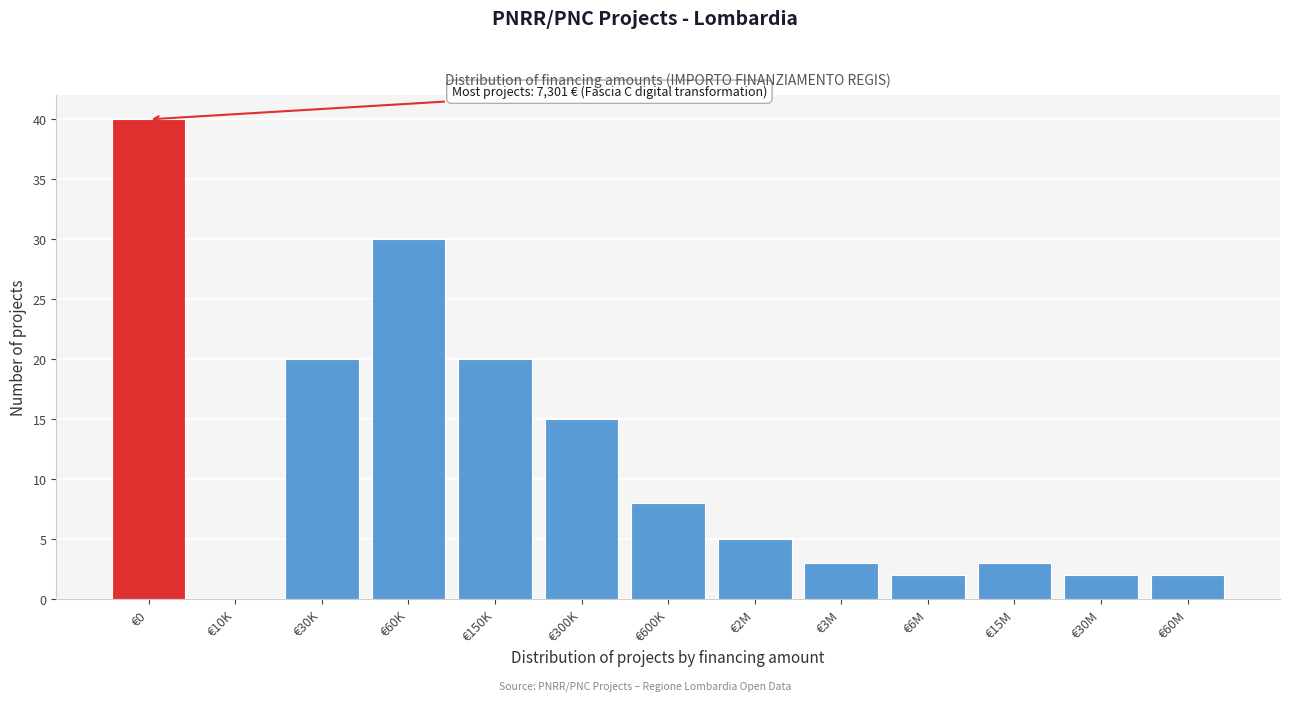

Reading right to left, extract all data points from this chart.

€60M=2	€30M=2	€15M=3	€6M=2	€3M=3	€2M=5	€600K=8	€300K=15	€150K=20	€60K=30	€30K=20	€10K=0	€0=40